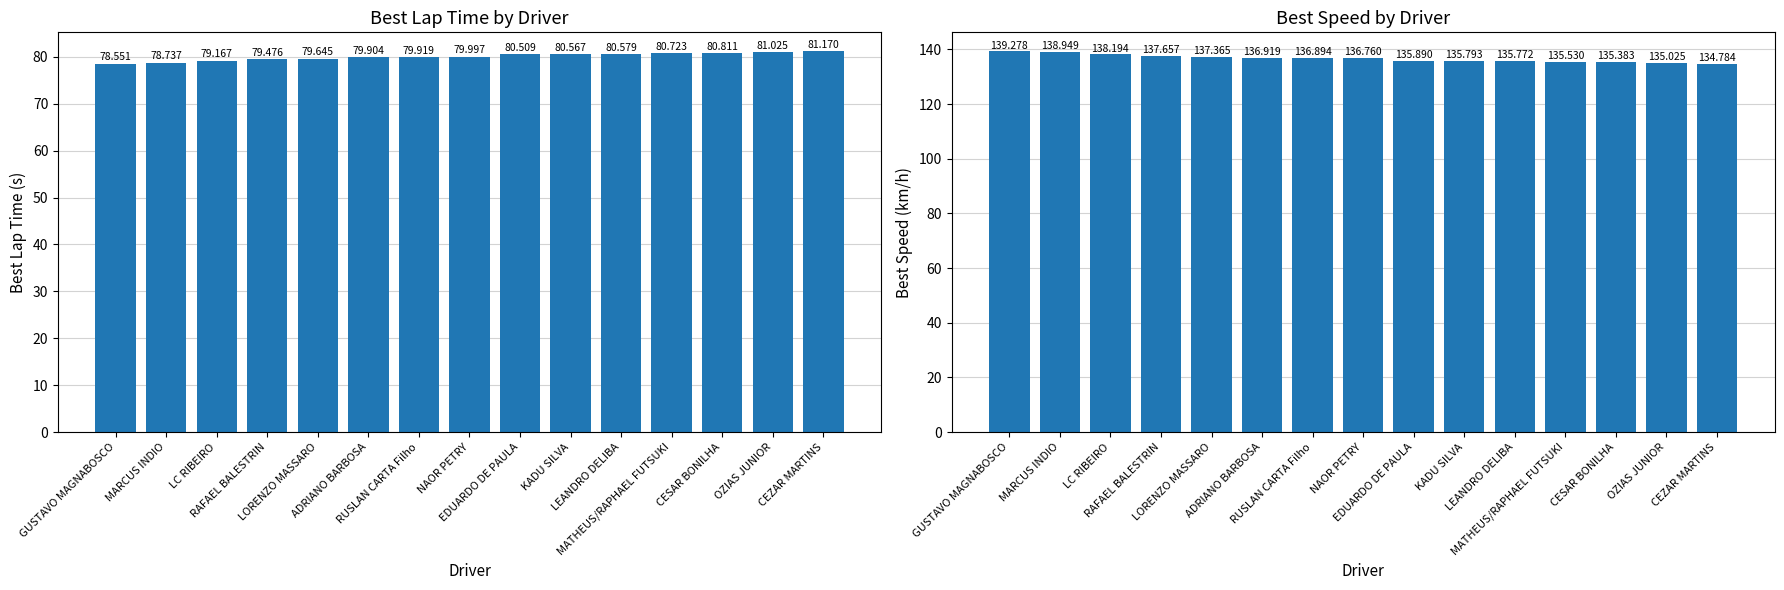

Which series has the largest range (max minus min)?

Best Speed